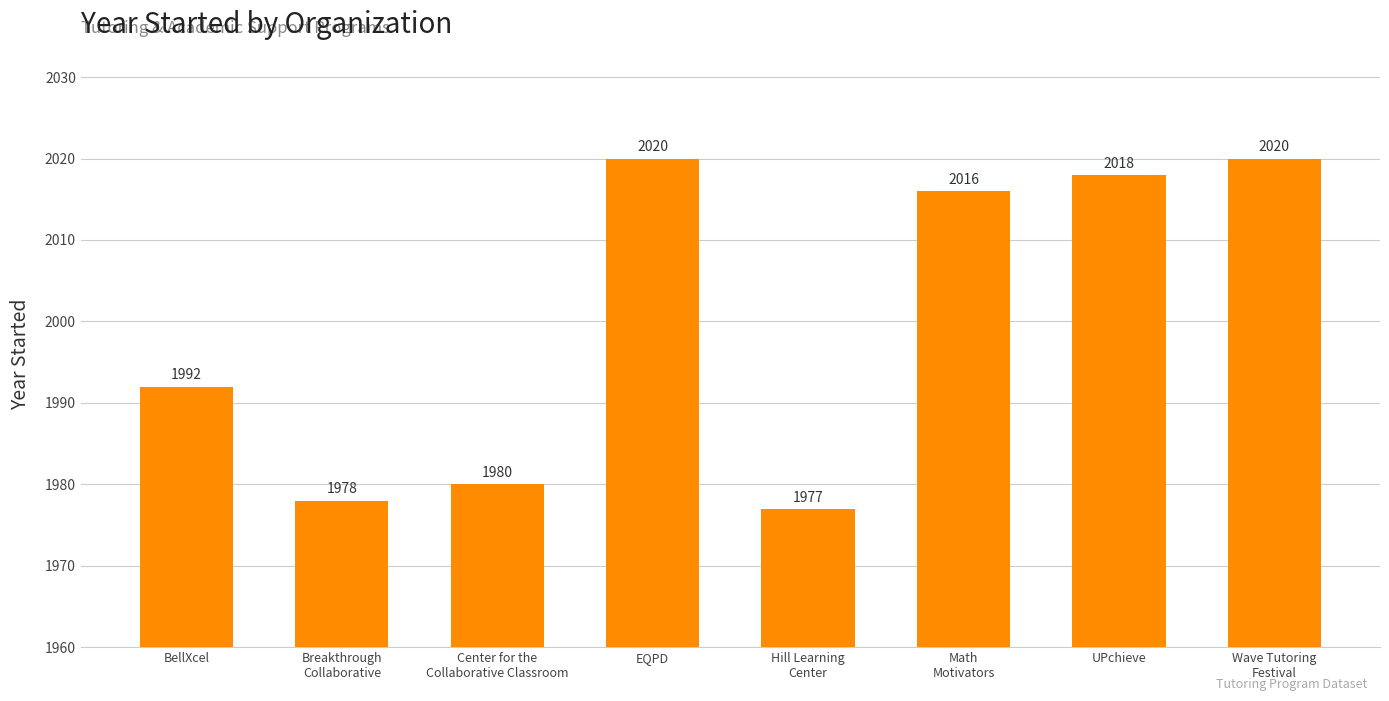

What is the label of the 7th bar from the right?

Breakthrough
Collaborative